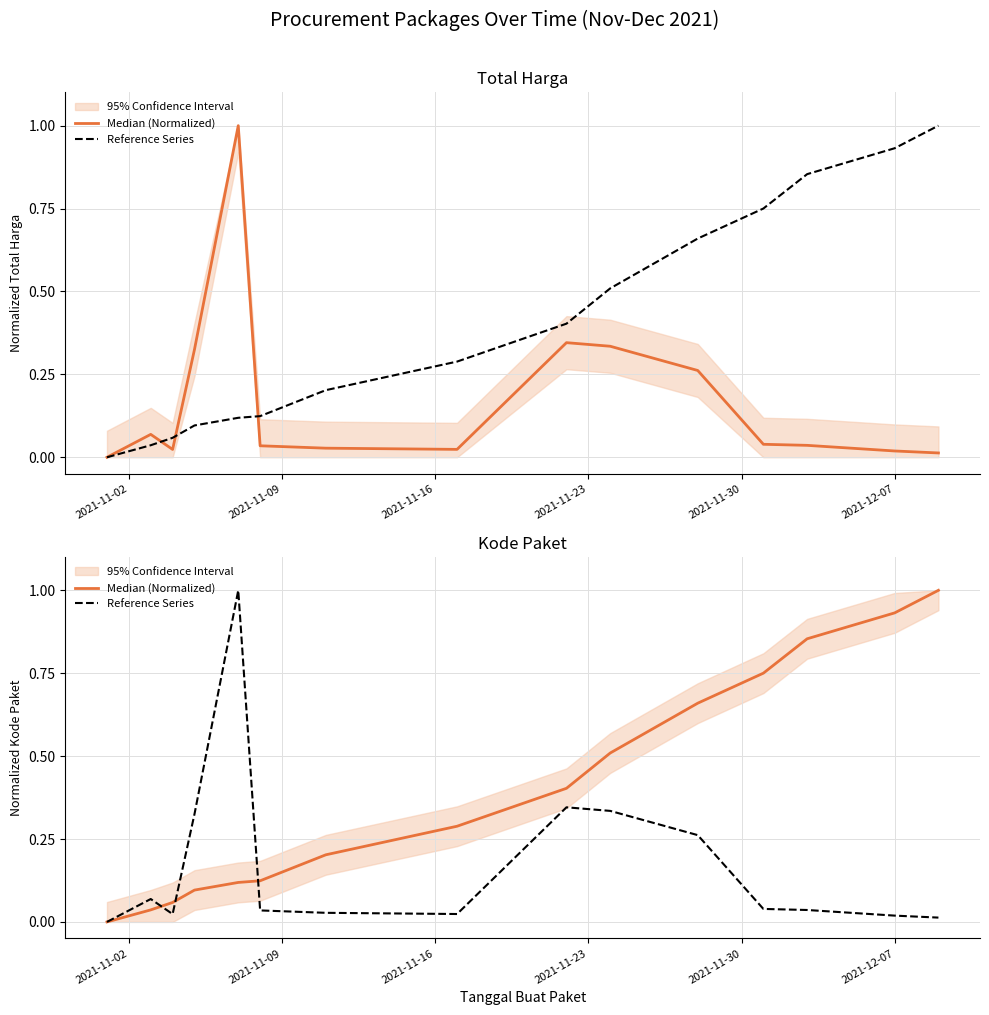

Does the chart have visible grid lines?

Yes